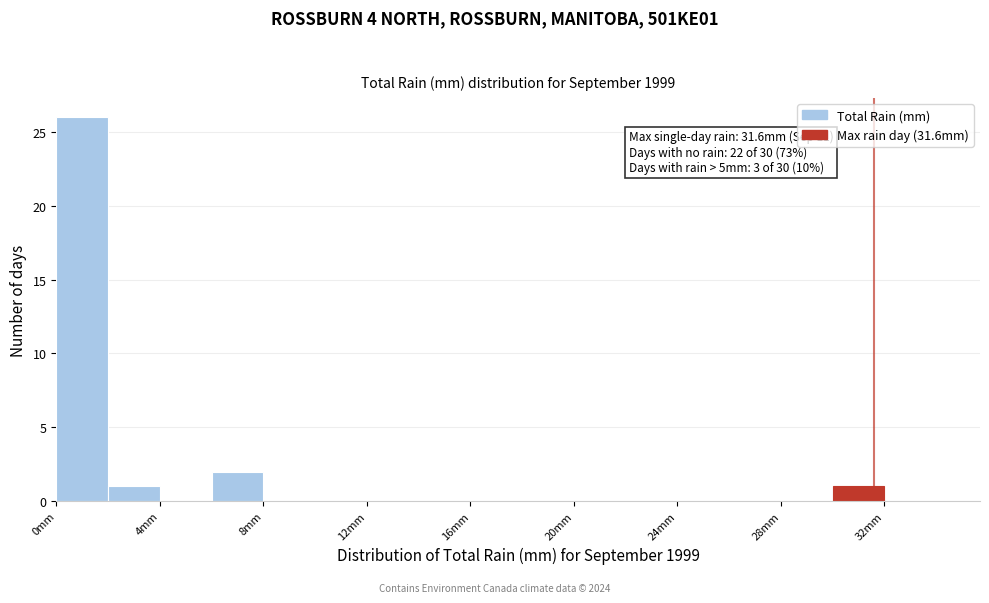

Which range on the x-axis has the tallest bar?

0 to 2